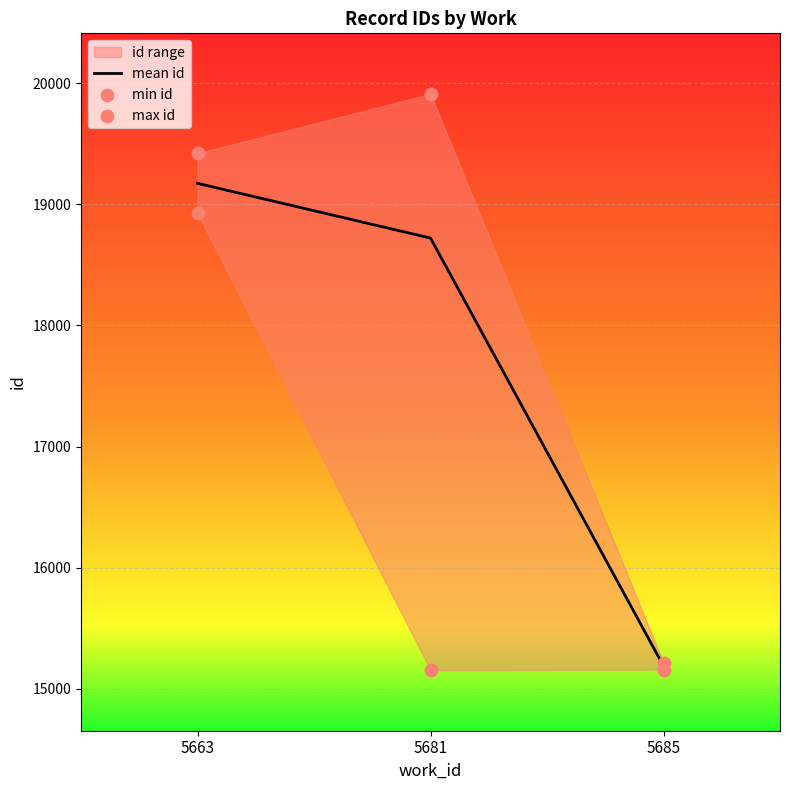

At which category is the sum across all series the highest?

5663